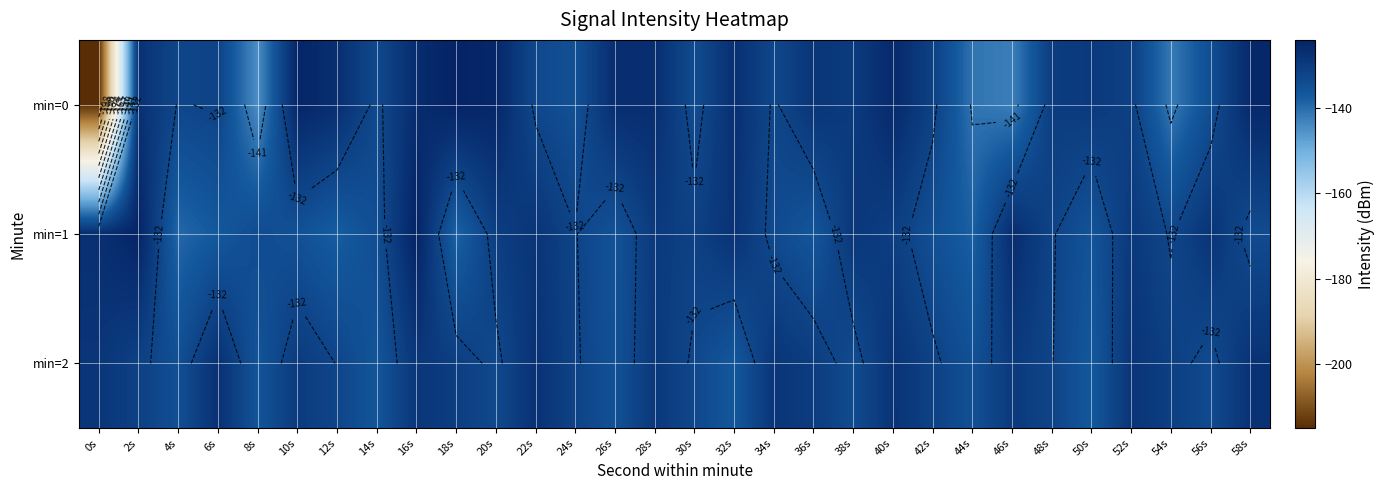

Rank the categories by min=0 value from lowest to highest.

0s, 8s, 46s, 54s, 44s, 24s, 56s, 30s, 14s, 22s, 34s, 4s, 6s, 42s, 52s, 48s, 38s, 50s, 36s, 2s, 32s, 28s, 12s, 26s, 16s, 40s, 58s, 20s, 10s, 18s